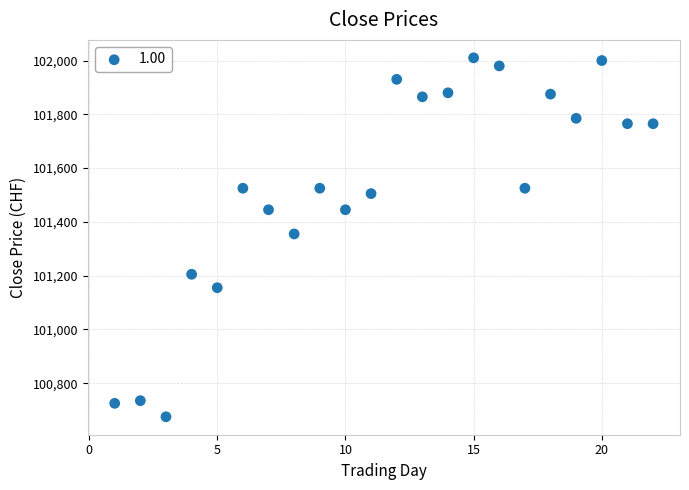

What is the range of Y values (max minus min)?

1335